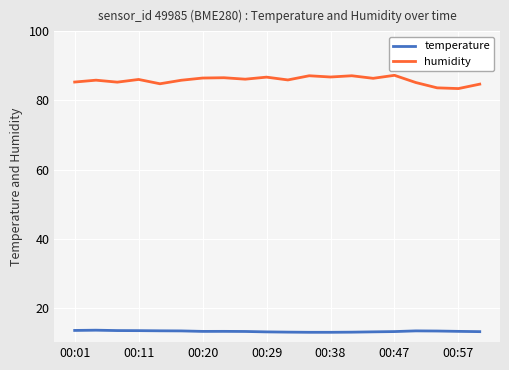

Which series has the largest total across all categories?

humidity